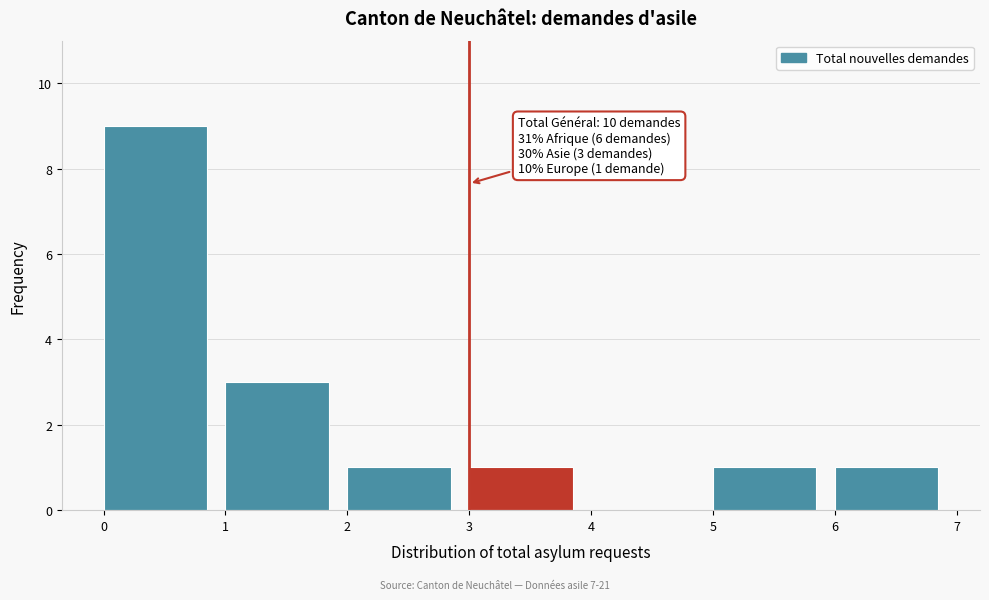

Which range on the x-axis has the tallest bar?

0 to 1